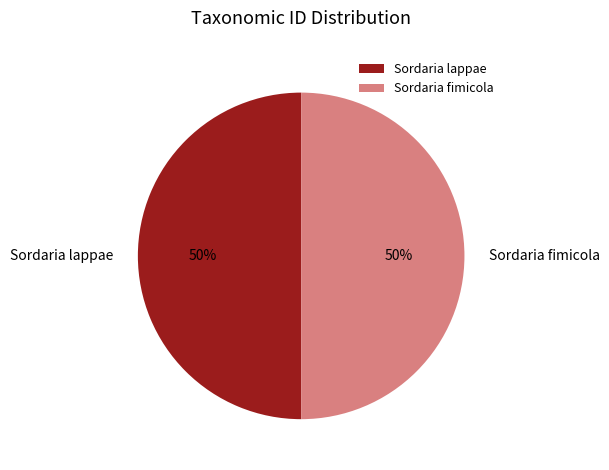

Do Sordaria lappae and Sordaria fimicola together represent more than half of the pie?

Yes